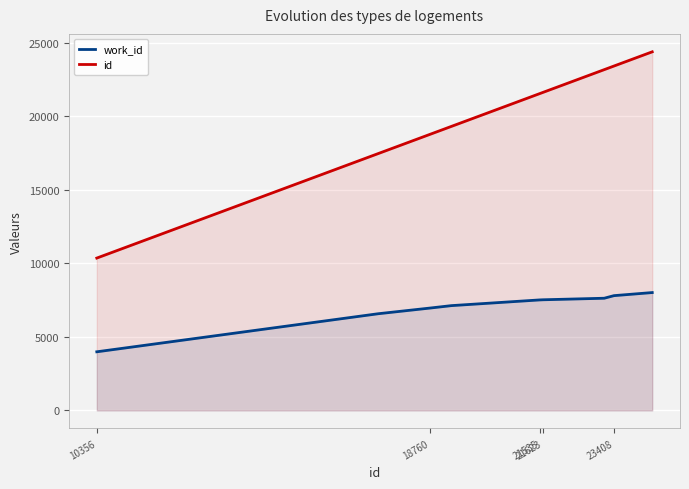

Which series has the largest total across all categories?

id